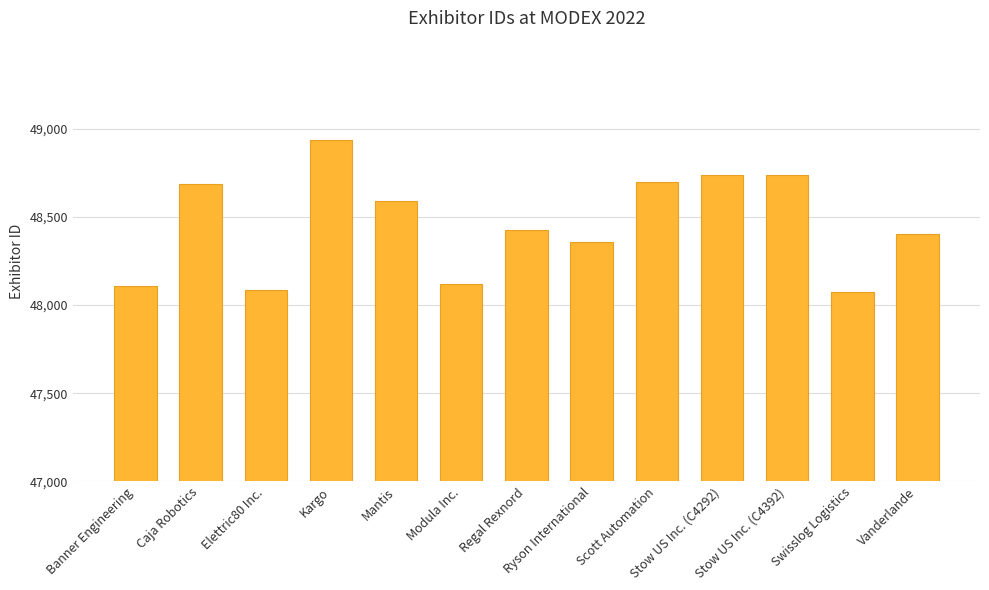

What position from the right is Elettric80 Inc.?

11